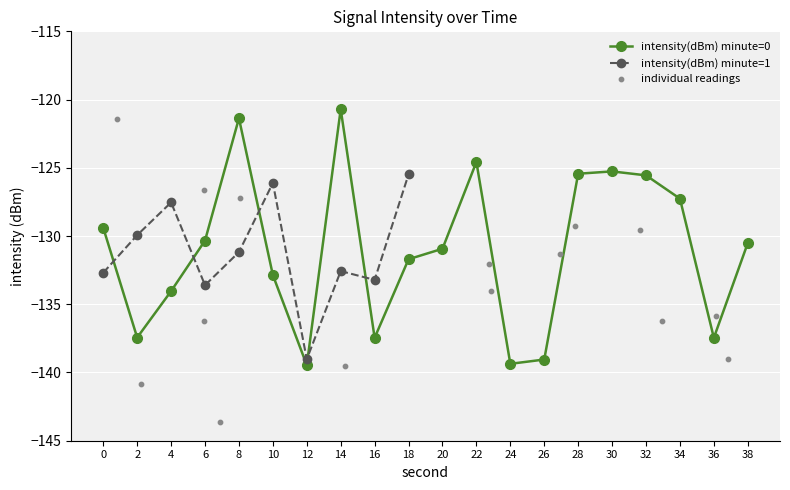

What is the change in value from 30 to 34?

-2.0